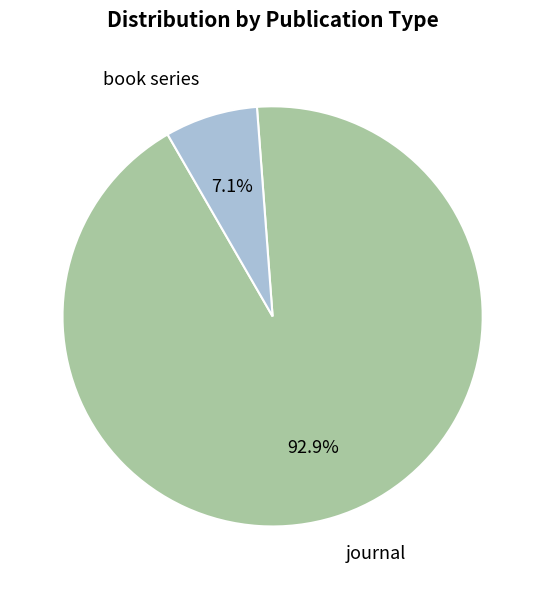

Is there any slice that represents more than half of the pie?

Yes